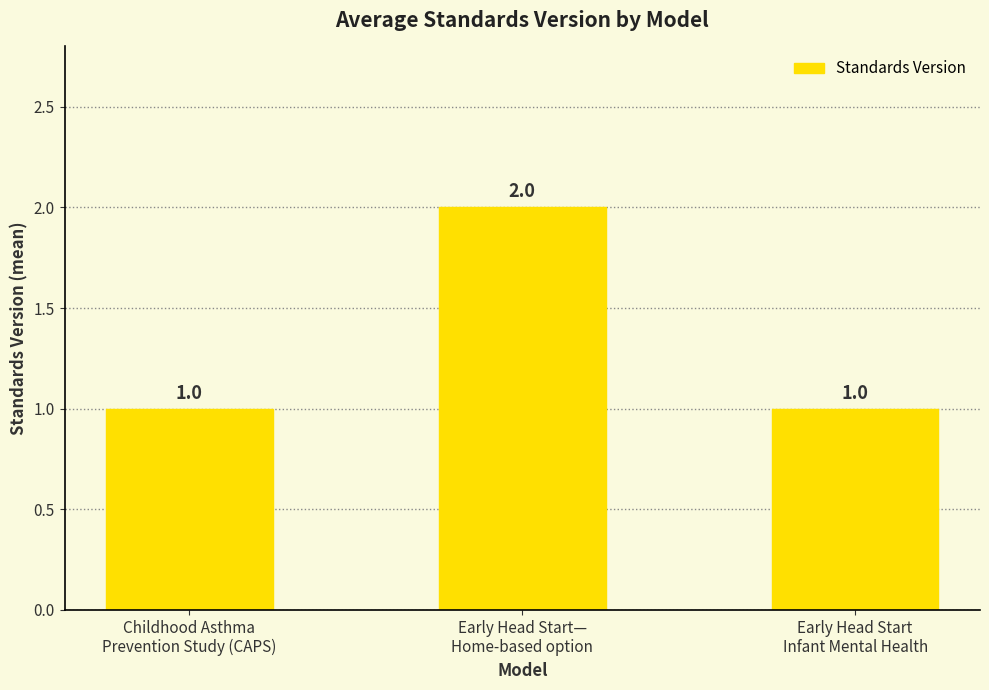

Does the chart contain any negative values?

No